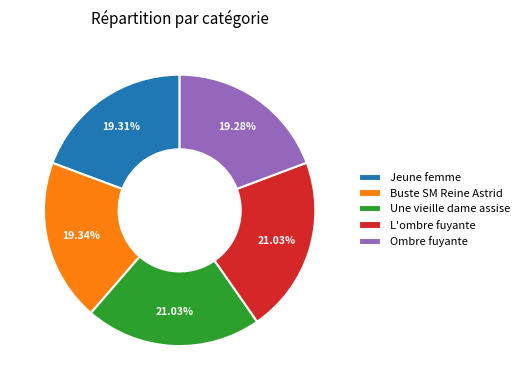

What is the ratio of the value at Buste SM Reine Astrid to the value at L'ombre fuyante?

0.9